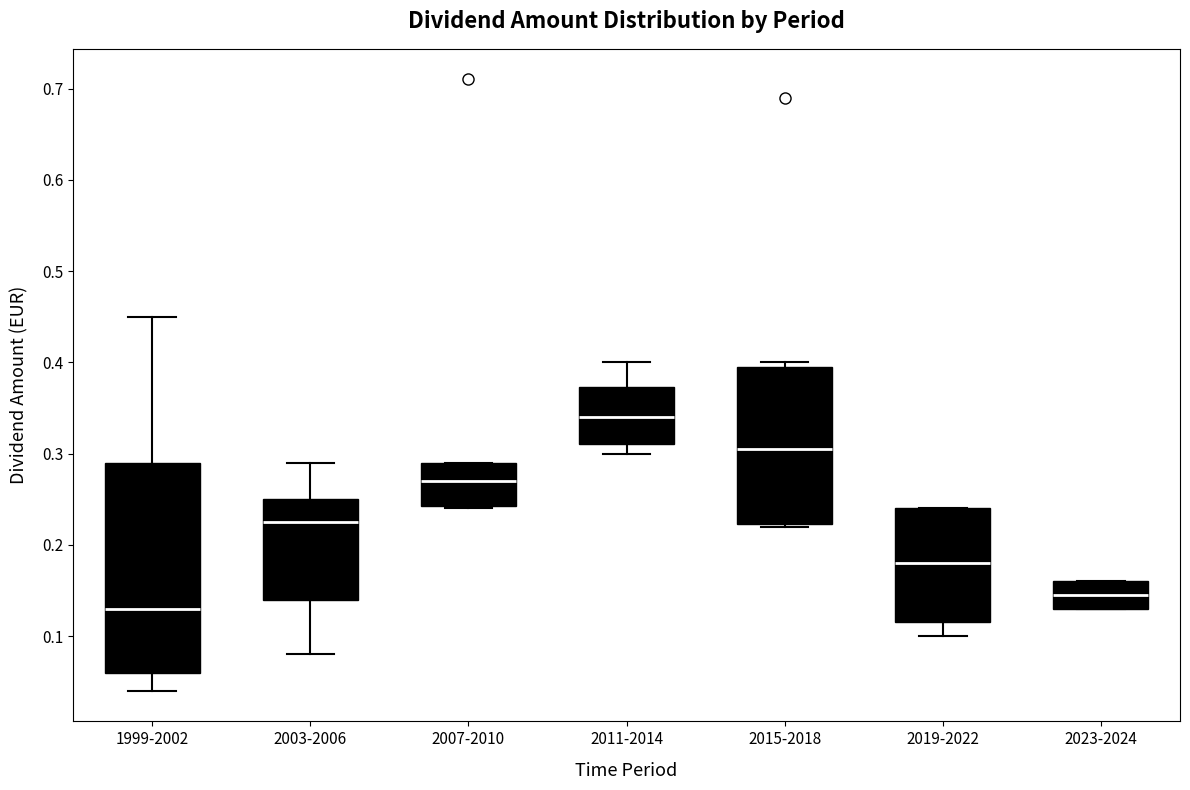

Reading left to right, read every box against the y-axis: the position of its median line, the range the box covers, and the ends of its whiskers. The values are not printed on the chart, so give them approximately, as read against the axis.

1999-2002: median 0.13, box 0.06 to 0.29, whiskers 0.04 to 0.45
2003-2006: median 0.23, box 0.14 to 0.25, whiskers 0.08 to 0.29
2007-2010: median 0.27, box 0.24 to 0.29, whiskers 0.24 to 0.29
2011-2014: median 0.34, box 0.31 to 0.37, whiskers 0.30 to 0.40
2015-2018: median 0.31, box 0.22 to 0.40, whiskers 0.22 to 0.40 (just above the box's upper edge)
2019-2022: median 0.18, box 0.12 to 0.24, whiskers 0.10 to 0.24
2023-2024: median 0.15, box 0.13 to 0.16, whiskers 0.13 to 0.16